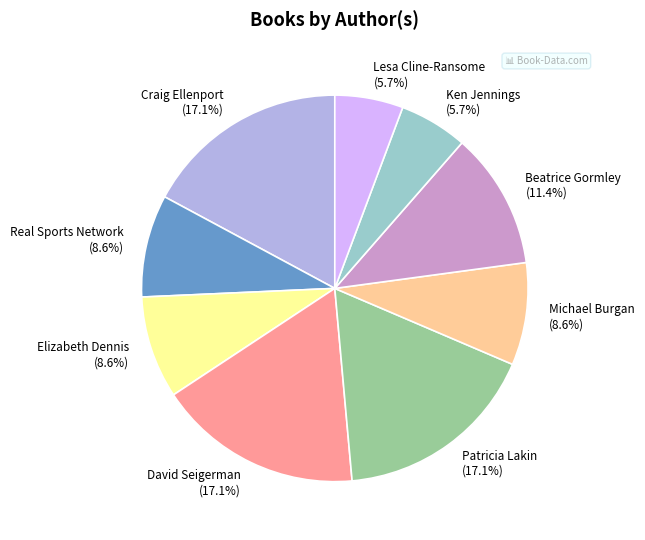

Combined, what portion of the pie is Real Sports Network and Craig Ellenport?

25.7%